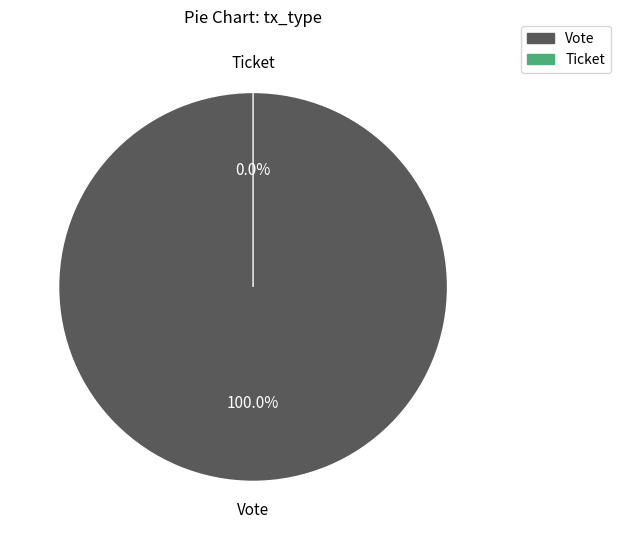

How much of the chart is everything except Ticket?

100.0%